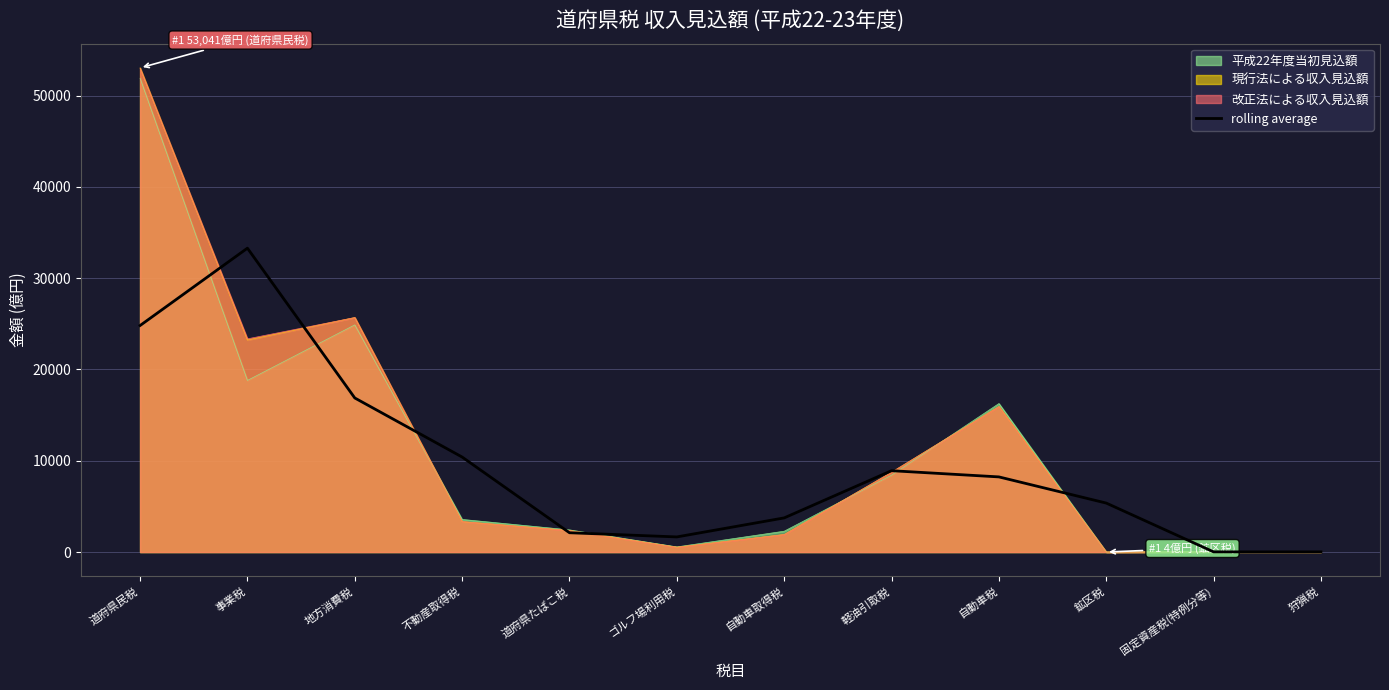

The chart shows a value of 10407.9 at 不動産取得税. True or false?

True